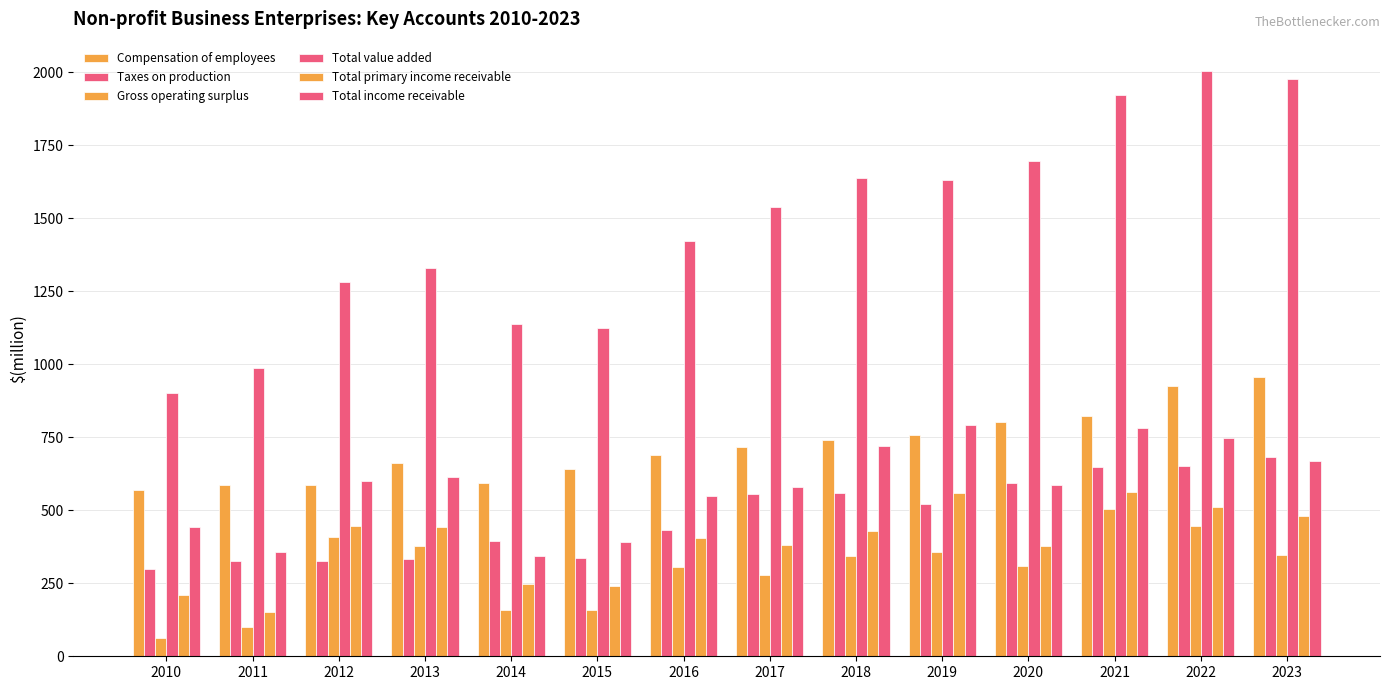

How many groups of bars are there?

14